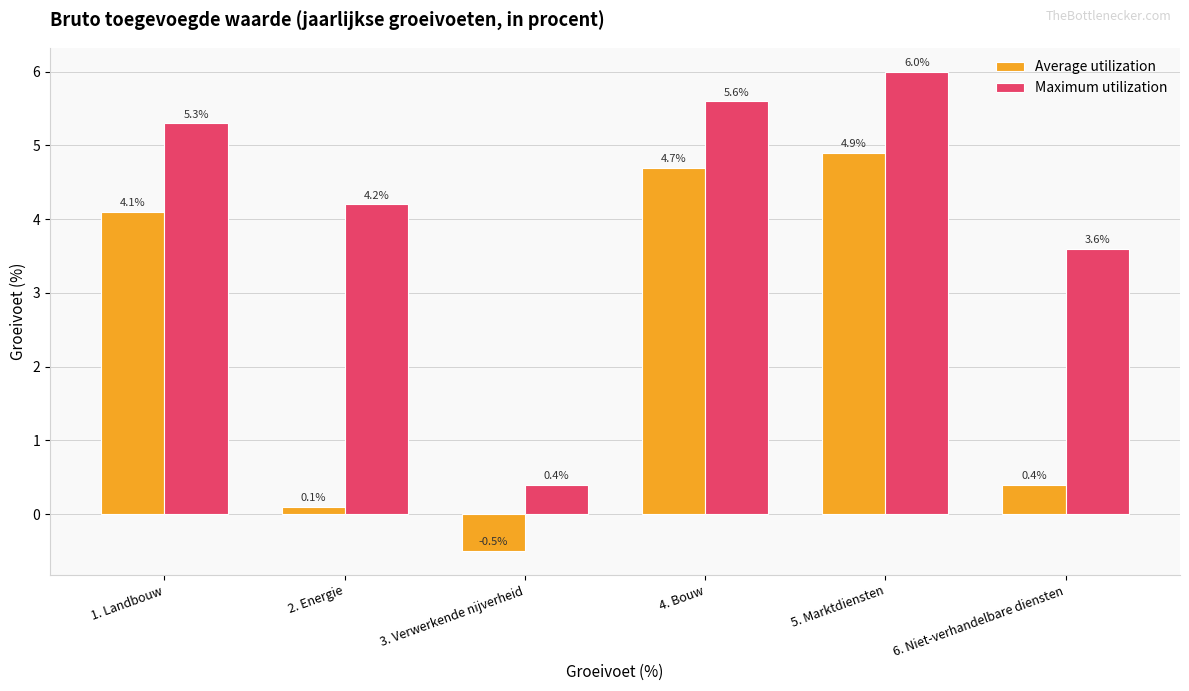

How many groups of bars are there?

6